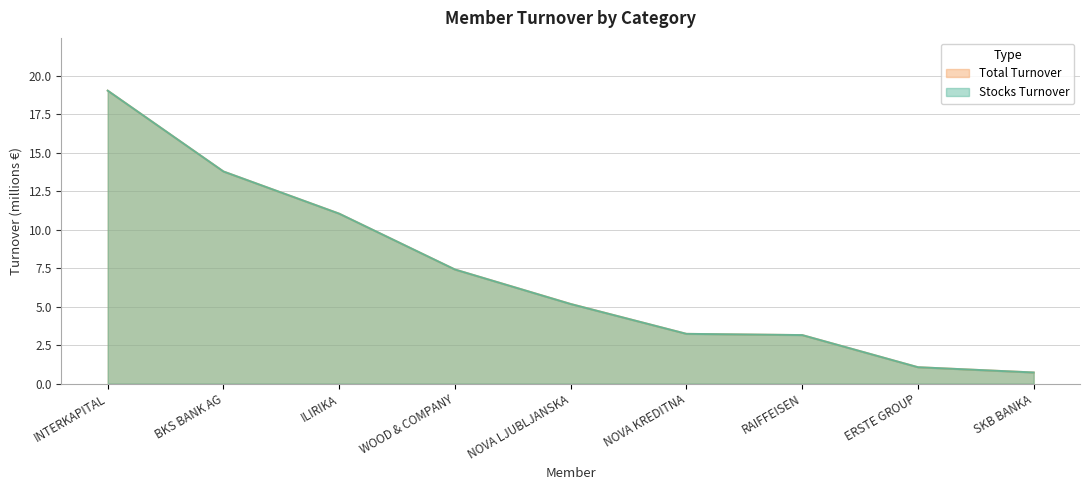

Which series changed the most between BKS BANK AG and NOVA KREDITNA?

Stocks Turnover